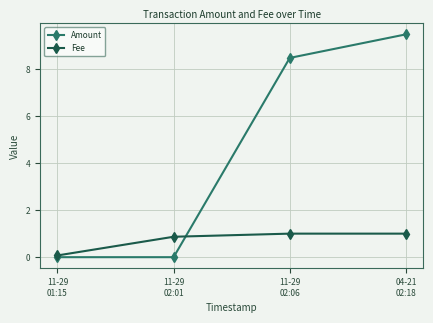

Which series changed the most between 11-29
01:15 and 11-29
02:06?

Amount